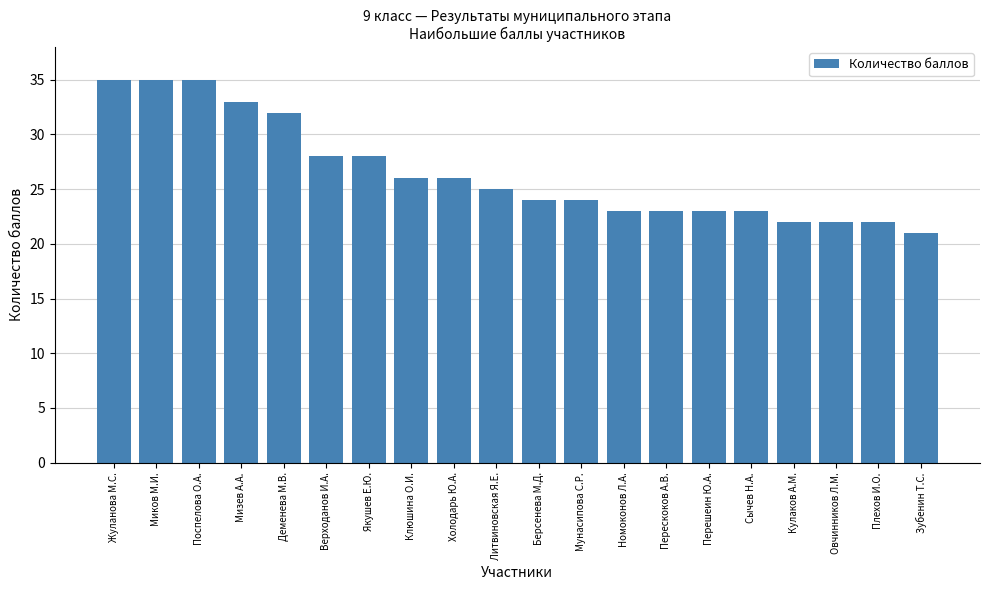

How many data points are less than 25?

10